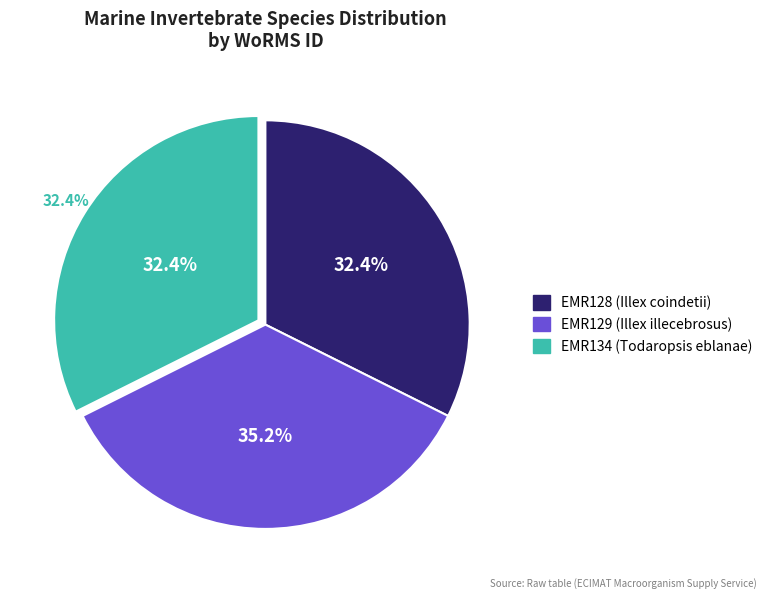

Between EMR128 (Illex coindetii) and EMR134 (Todaropsis eblanae), which is larger?

EMR134 (Todaropsis eblanae)